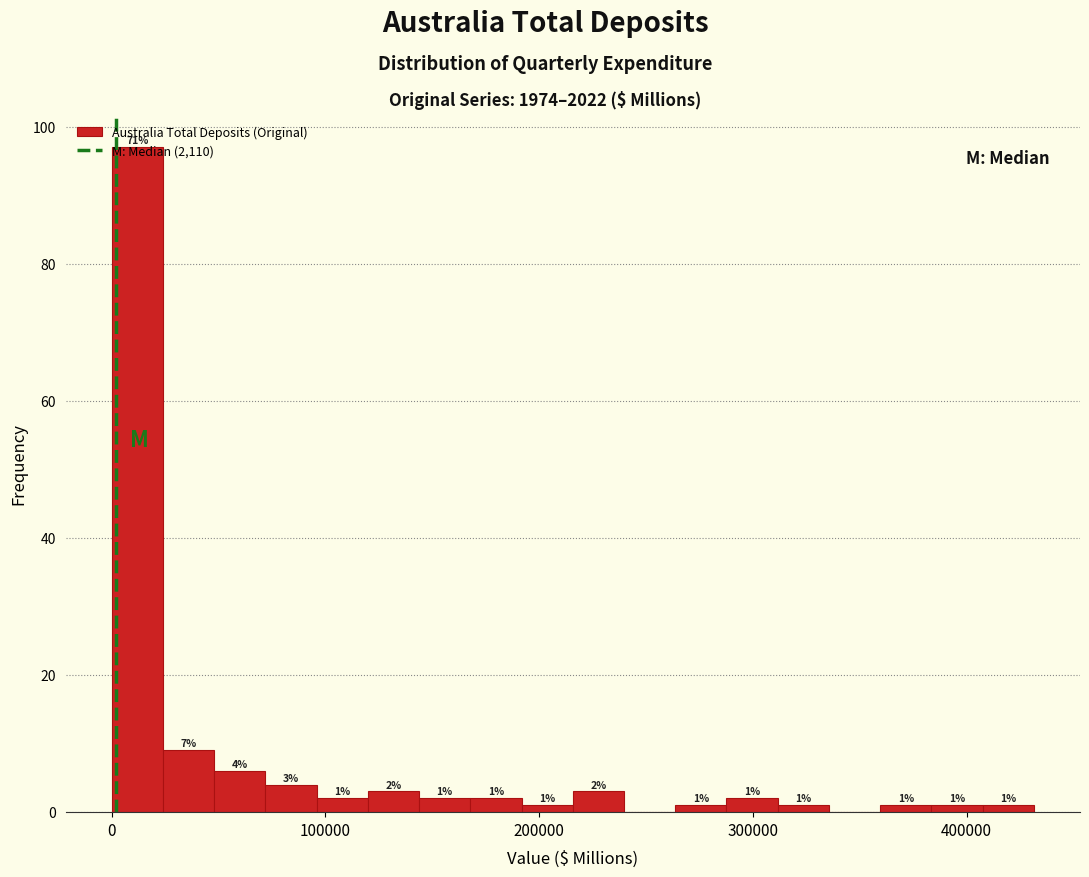

Read against the x-axis, roughly where is the centre of the tallest bar?

10000